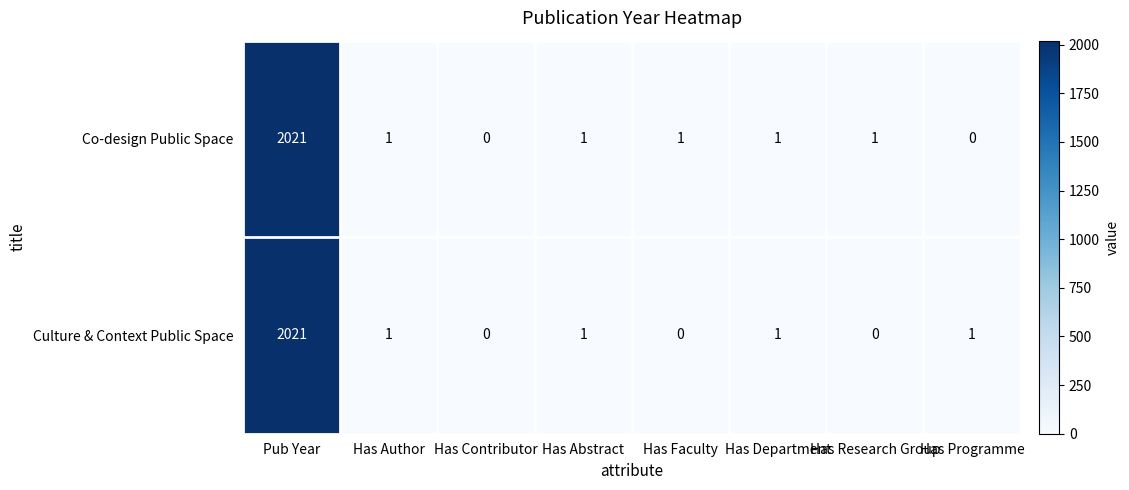

Which series changed the most between Has Author and Has Faculty?

Culture & Context Public Space